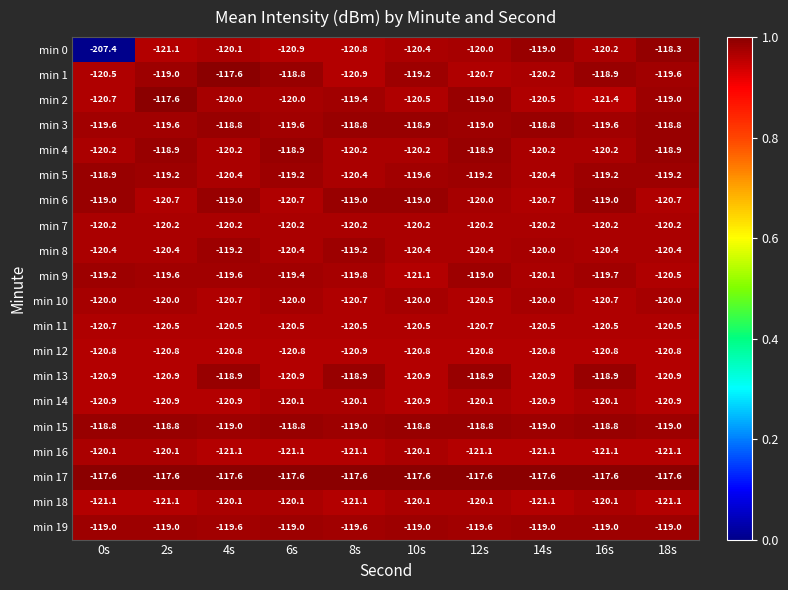

The value of min 15 at 4s is -32.1. True or false?

False